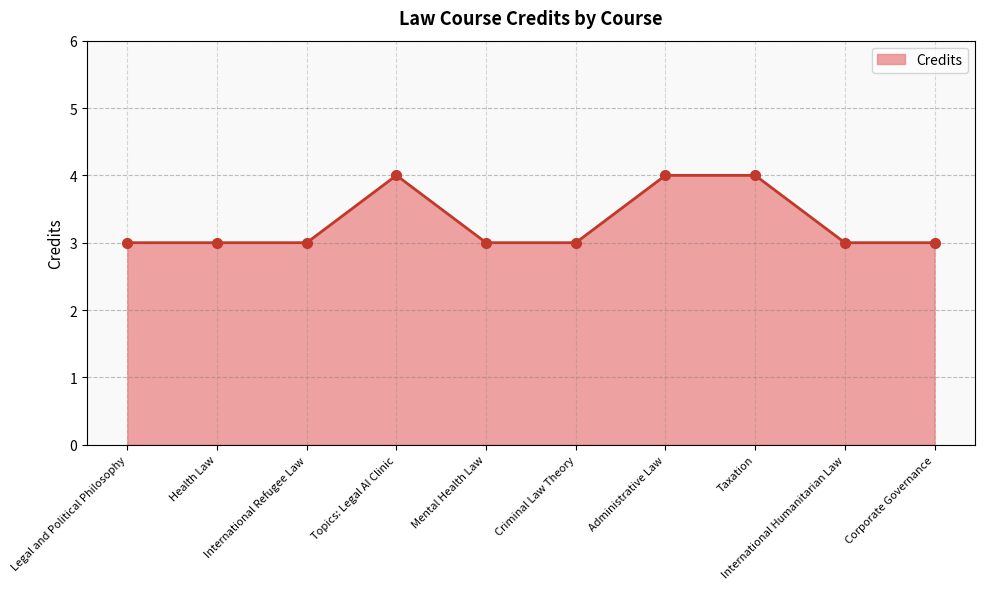

Reading left to right, transcribe all the data shown in this chart.

3	3	3	4	3	3	4	4	3	3